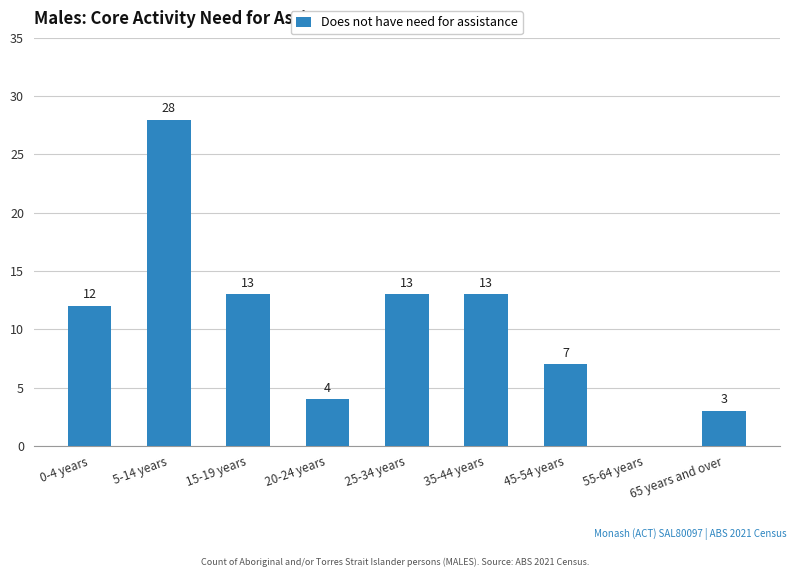

The chart shows a value of 28 at 5-14 years. True or false?

True